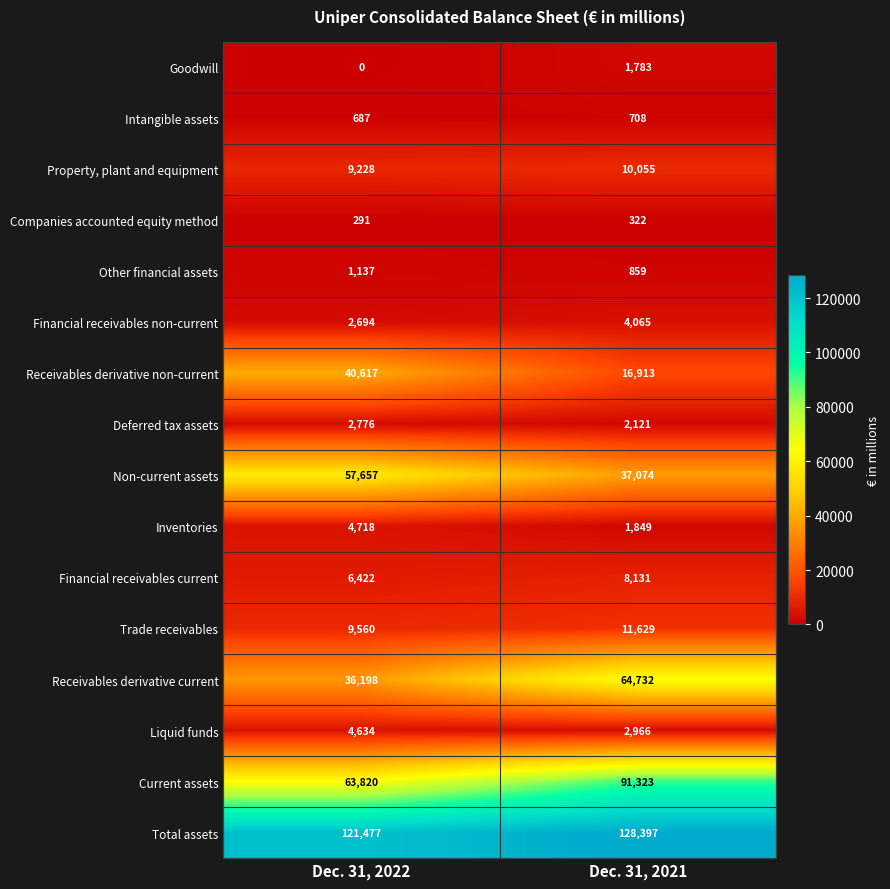

What is the total value across all series at Dec. 31, 2022?

361916